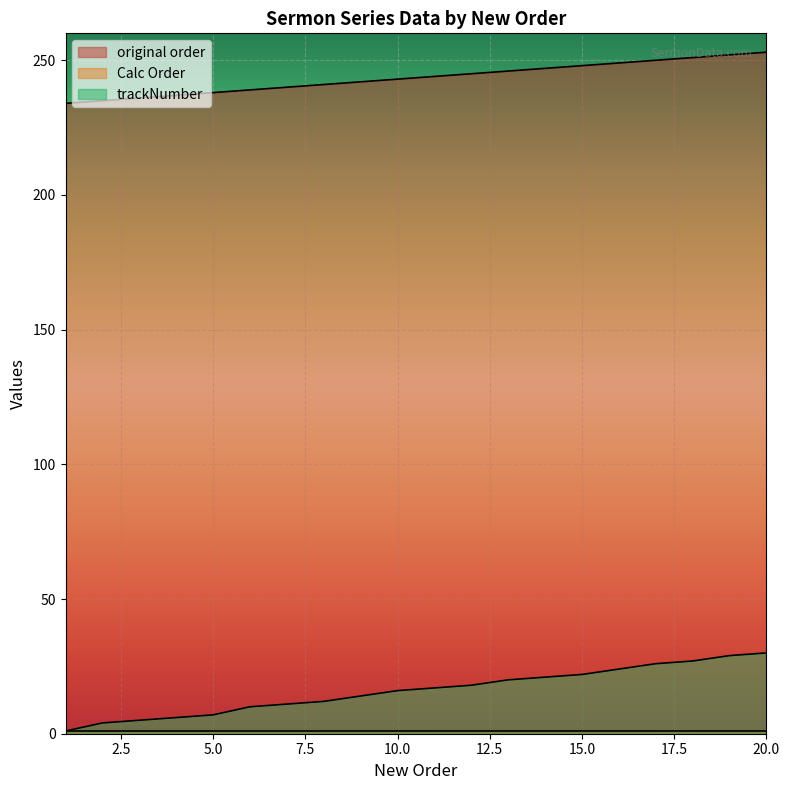

True or false: trackNumber has a value of 6.0 at 4.

True